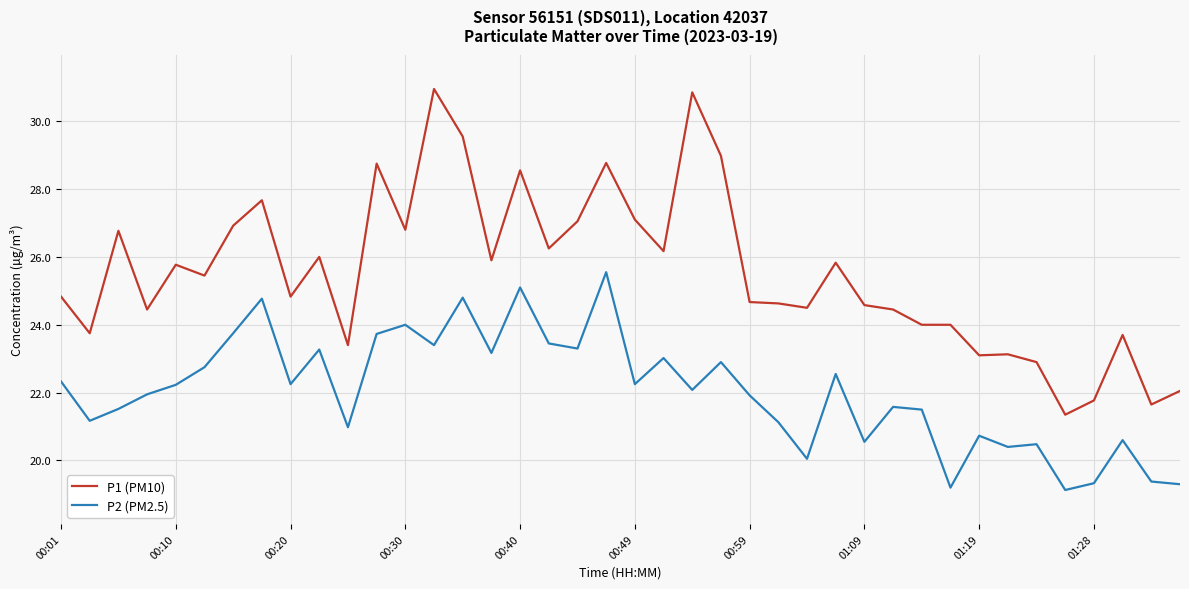

True or false: P1 (PM10) and P2 (PM2.5) intersect in this chart.

False